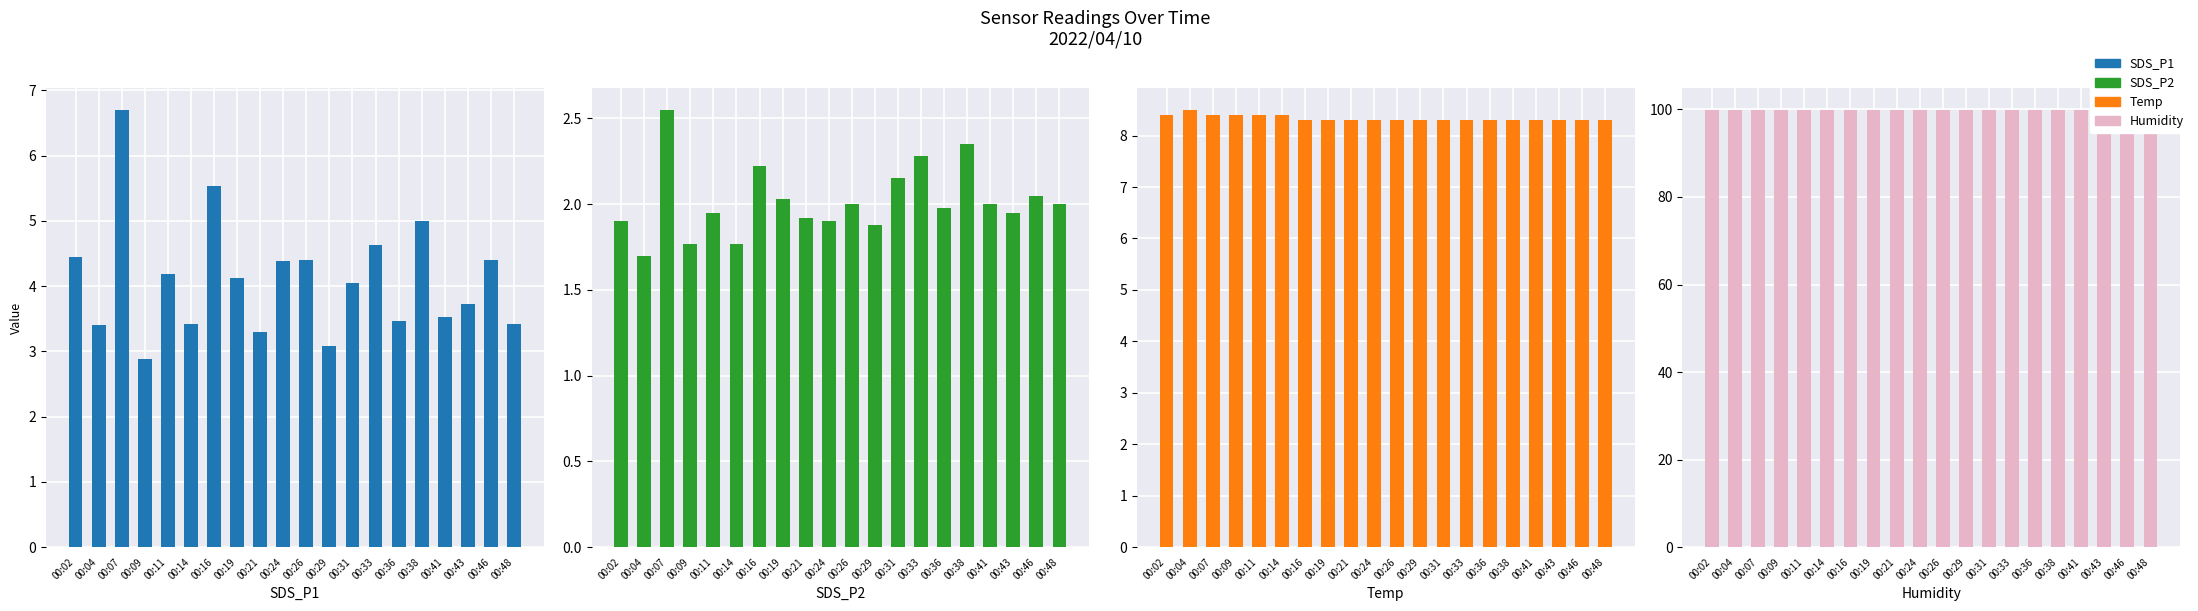

How many bars are there in total?

80